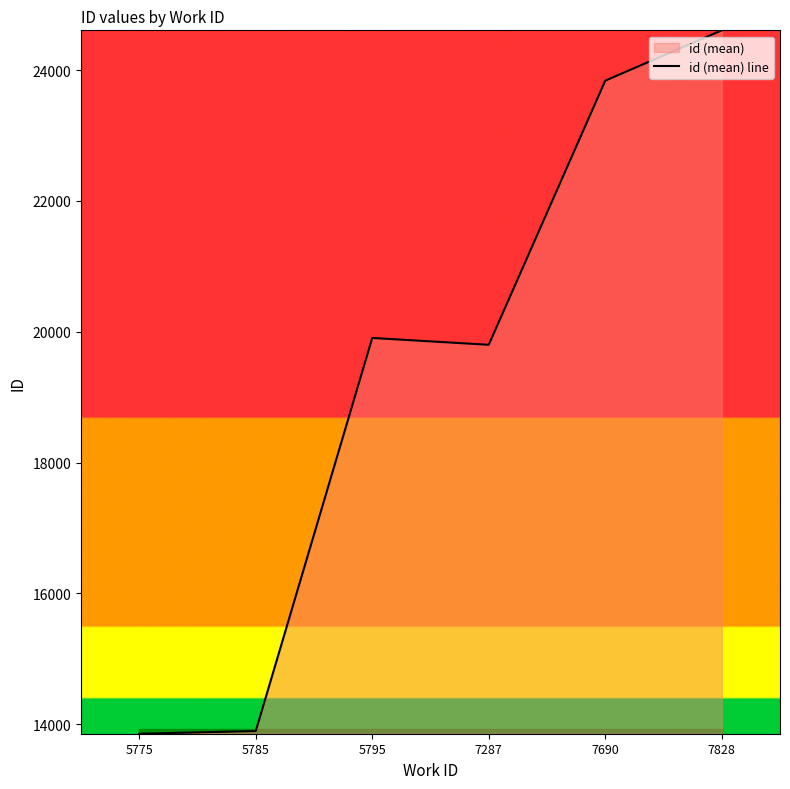

How many lines are shown in the chart?

1